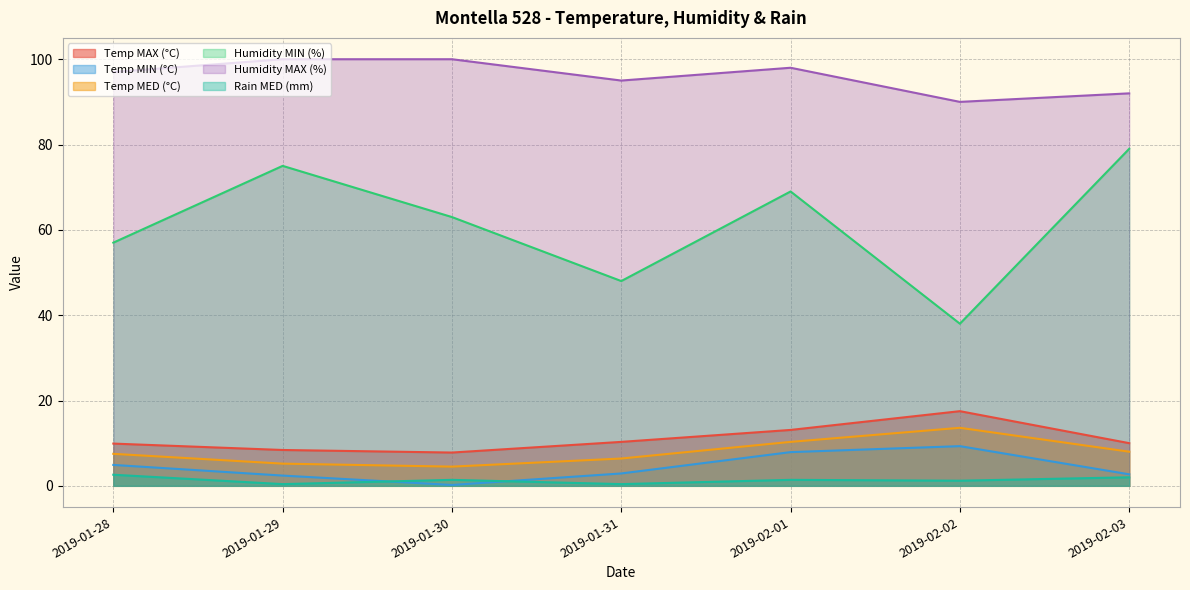

How many series are shown in this chart?

6